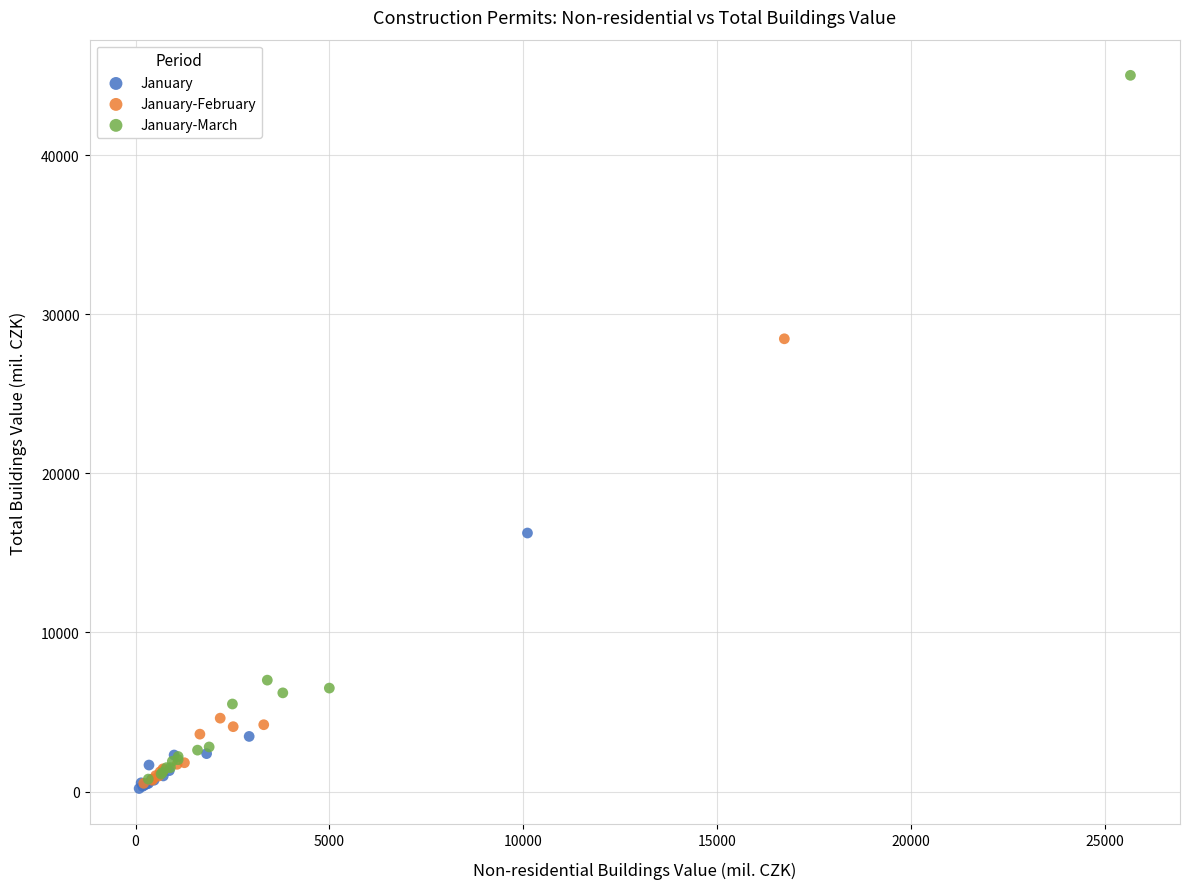

Which series contains the highest Y value?

January-March